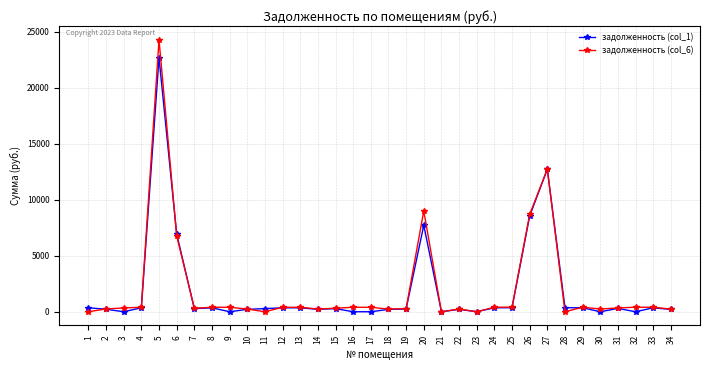

Rank the series by their maximum value, from lowest to highest.

задолженность (col_1), задолженность (col_6)